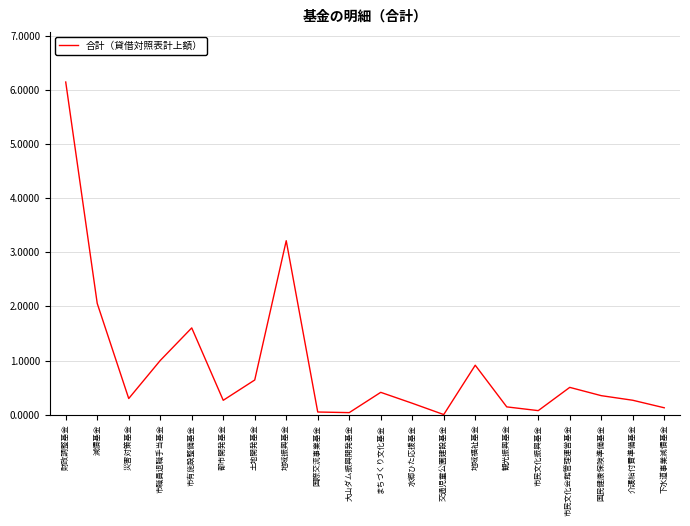

Rank the categories by value from highest to lowest.

財政調整基金, 地域振興基金, 減債基金, 市有施設整備基金, 市職員退職手当基金, 地域福祉基金, 土地開発基金, 市民文化会館管理運営基金, まちづくり文化基金, 国民健康保険準備基金, 災害対策基金, 介護給付費準備基金, 都市開発基金, 水郷ひた応援基金, 観光振興基金, 下水道事業減債基金, 市民文化振興基金, 国際交流事業基金, 大山ダム振興開発基金, 交通児童公園建設基金